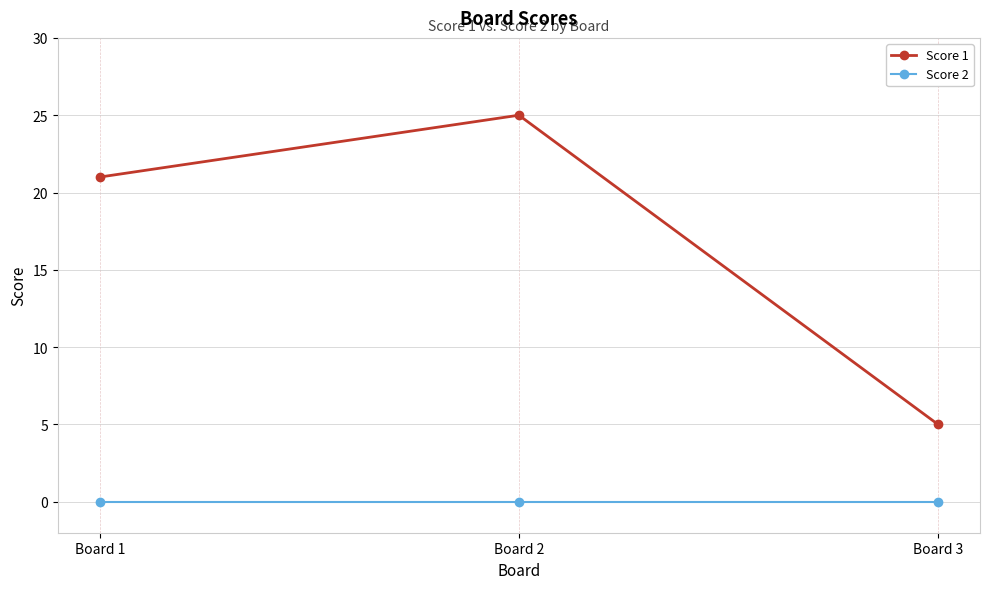

Which series changed the most between Board 1 and Board 2?

Score 1